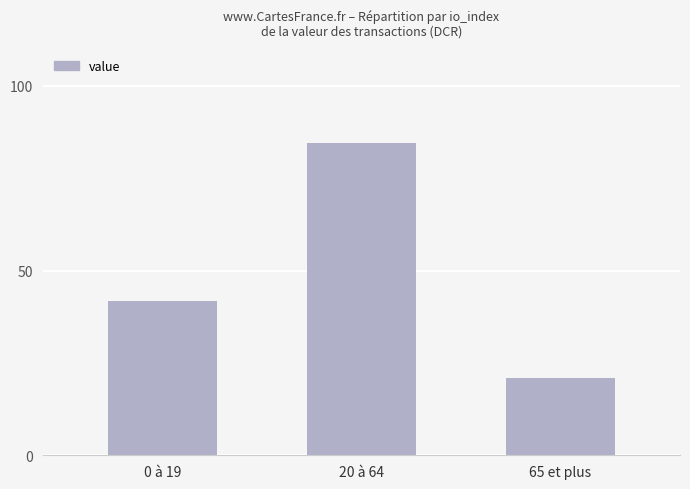

True or false: the data shows 31.3 at 20 à 64.

False